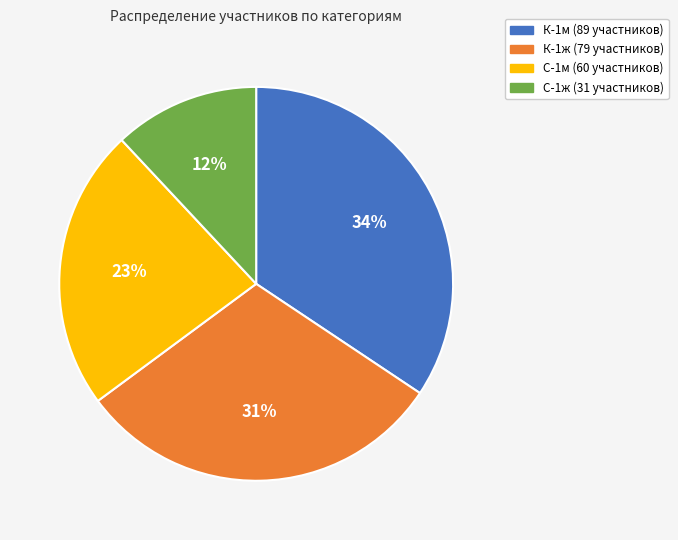

What is the largest slice in the pie chart?

К-1м